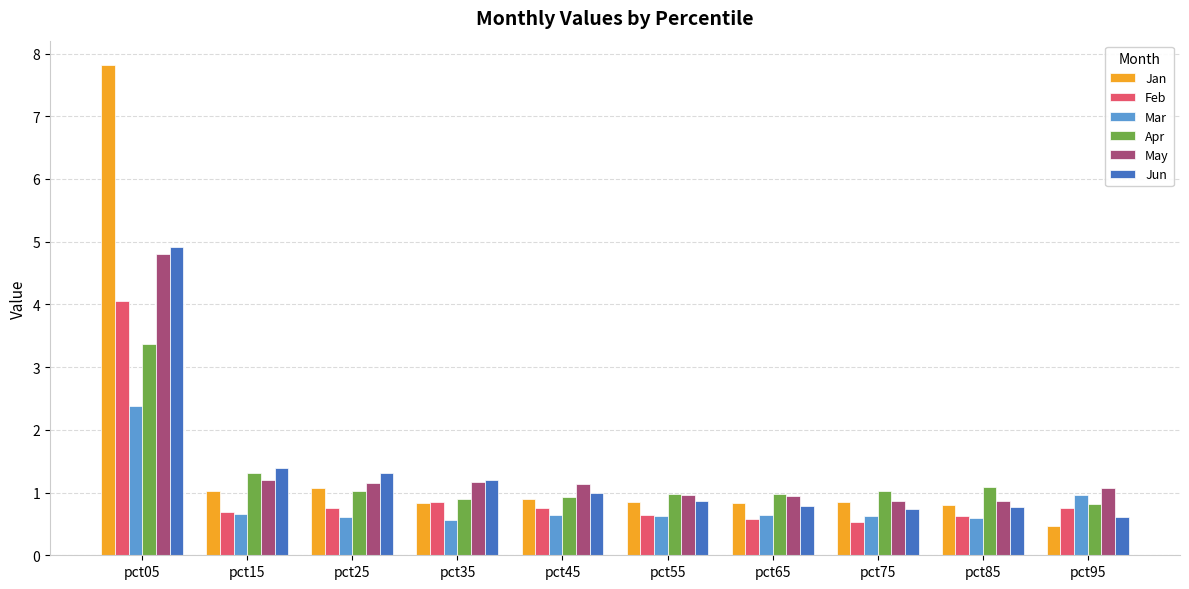

Which category has the lowest value in the Apr series?

pct95